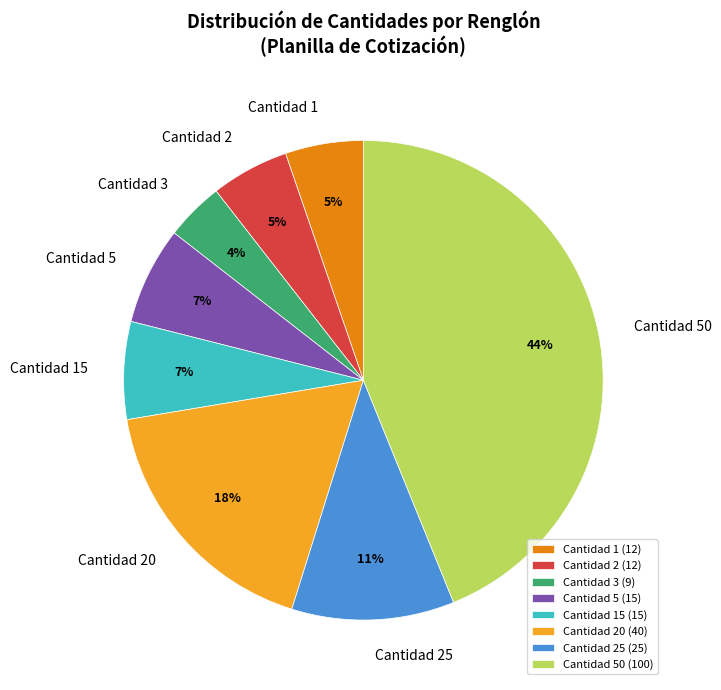

How many slices are in this pie chart?

8